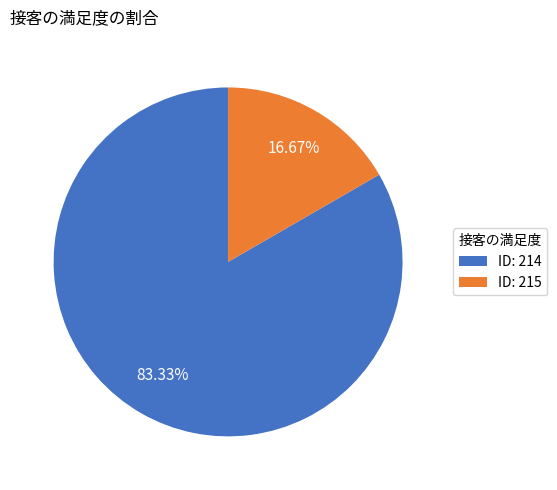

Combined, do ID: 214 and ID: 215 account for over 50%?

Yes